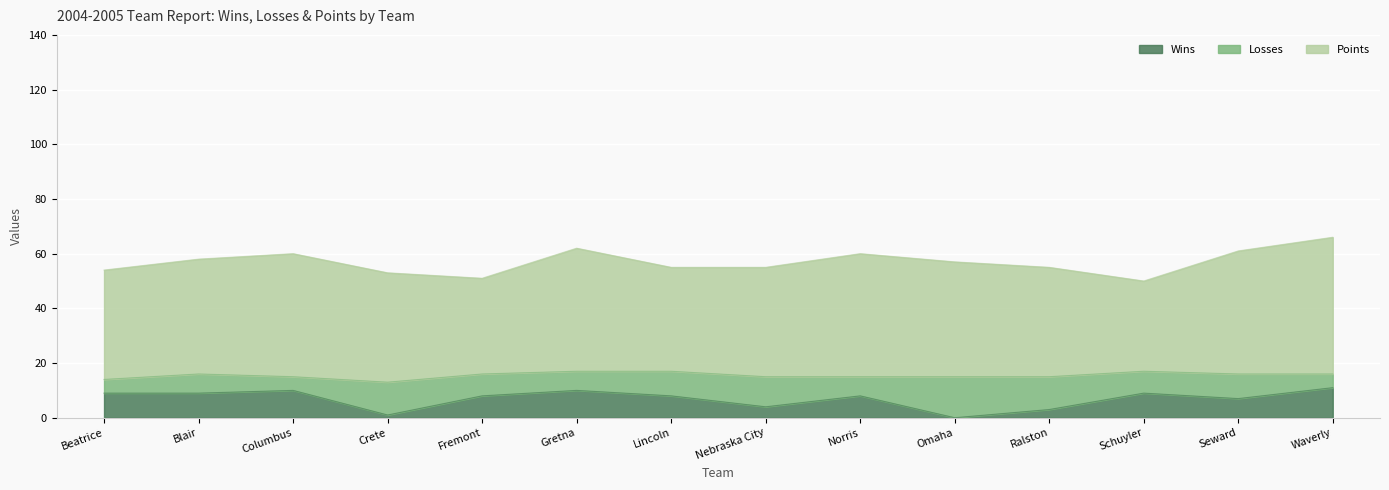

Is the value of Wins at Nebraska City greater than the value of Losses at Seward?

No